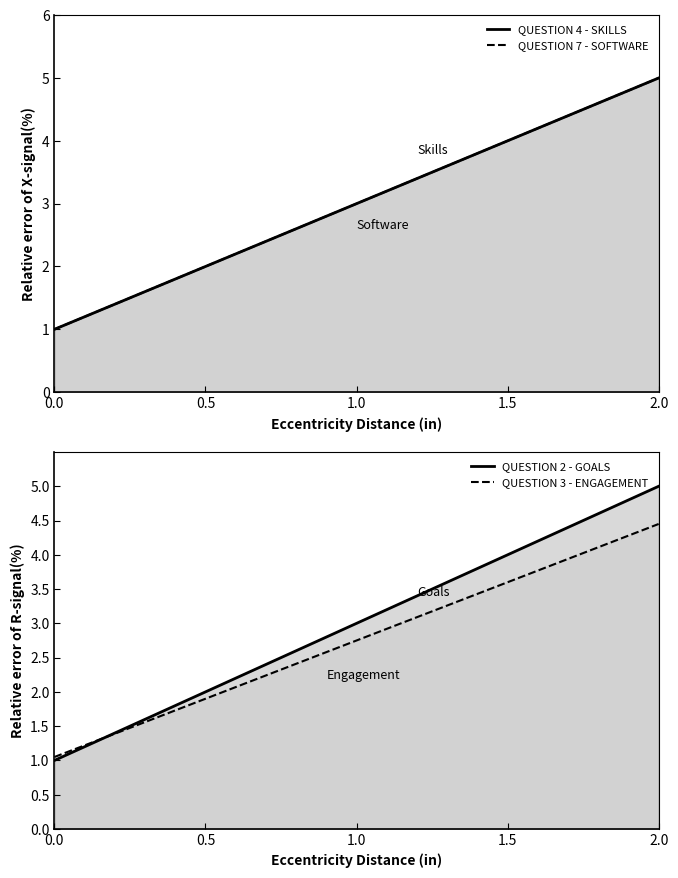

Does the chart have visible grid lines?

No